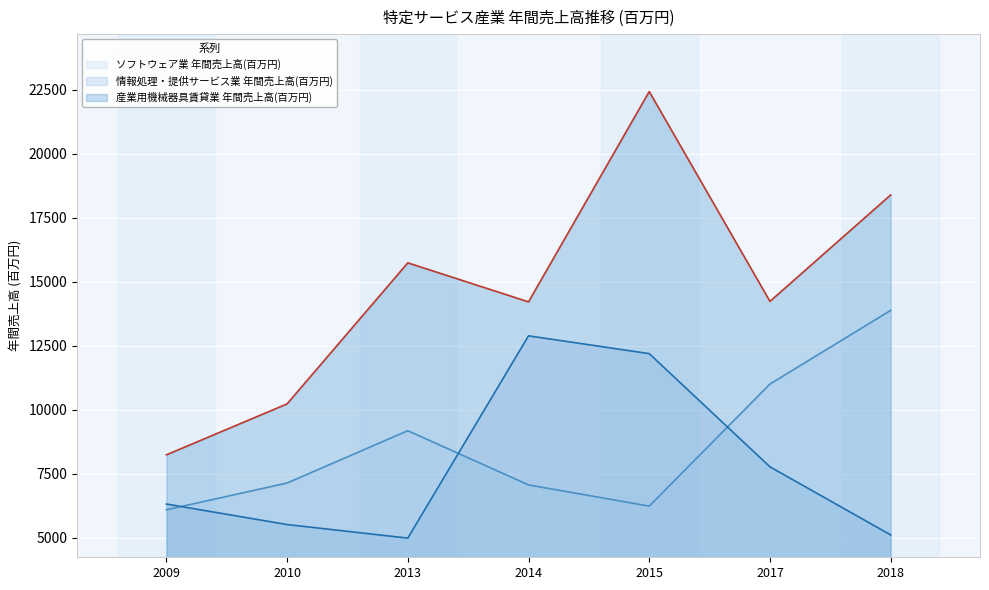

How many data points does each series have?

7